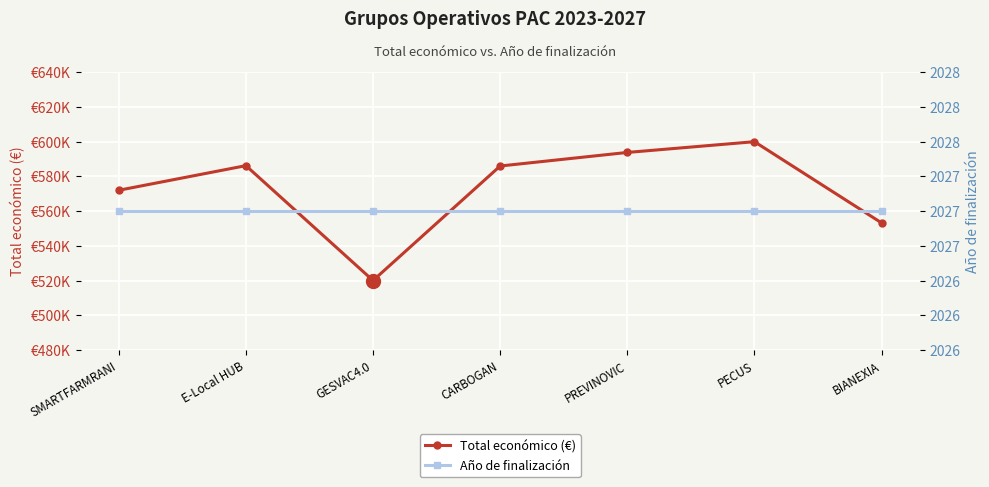

What is the label of the 5th point from the right?

GESVAC4.0